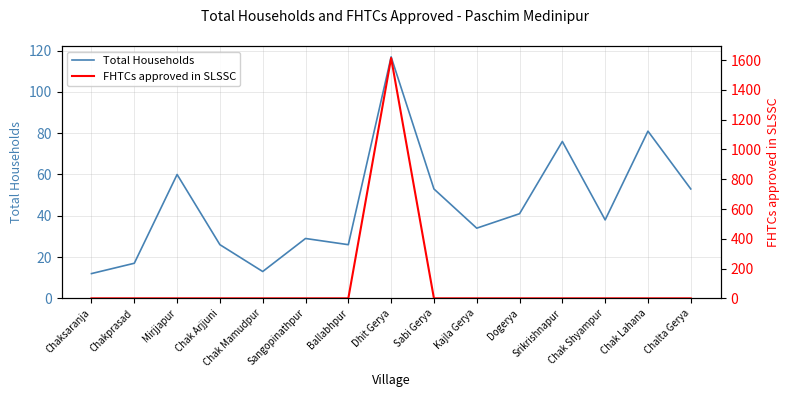

After their last crossing, which series has the higher values: FHTCs approved in SLSSC or Total Households?

Total Households